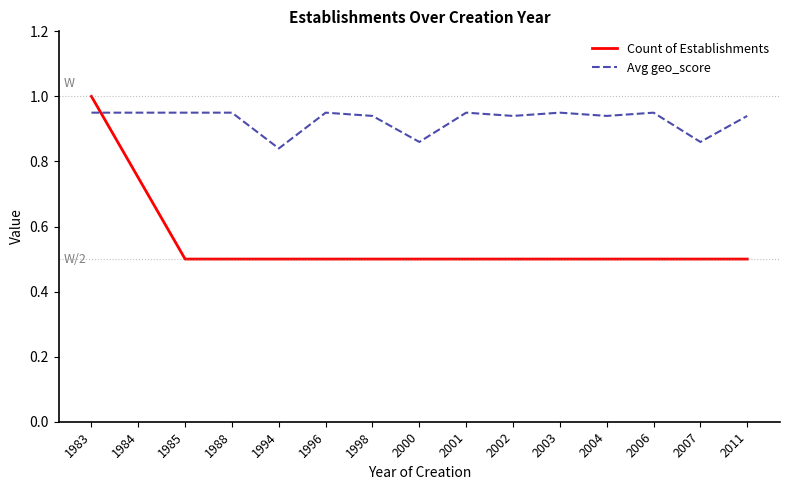

At which category is the sum across all series the highest?

1983